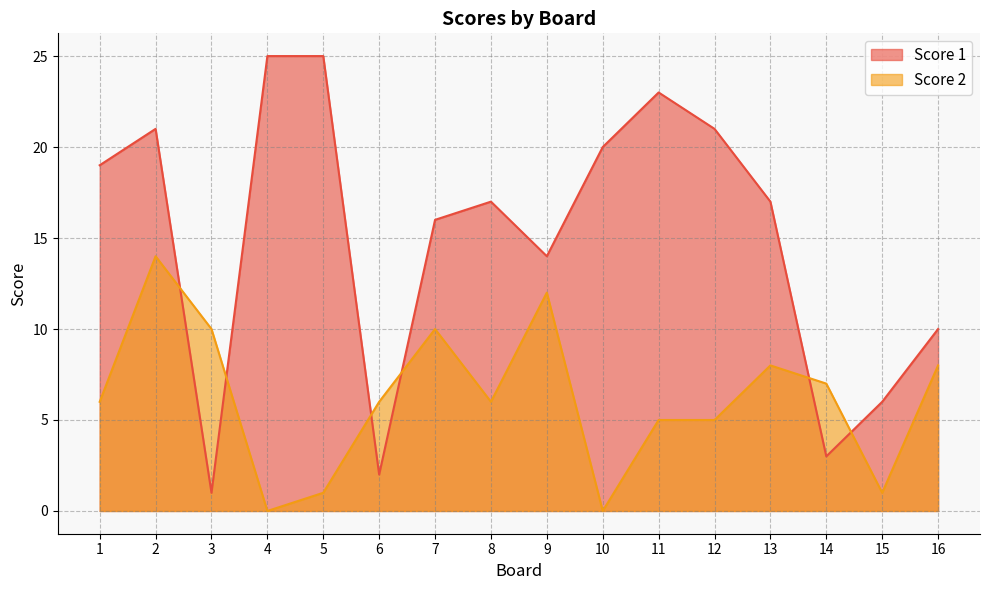

Reading left to right, transcribe all the data shown in this chart.

Score 1: 1=19	2=21	3=1	4=25	5=25	6=2	7=16	8=17	9=14	10=20	11=23	12=21	13=17	14=3	15=6	16=10
Score 2: 1=6	2=14	3=10	4=0	5=1	6=6	7=10	8=6	9=12	10=0	11=5	12=5	13=8	14=7	15=1	16=8